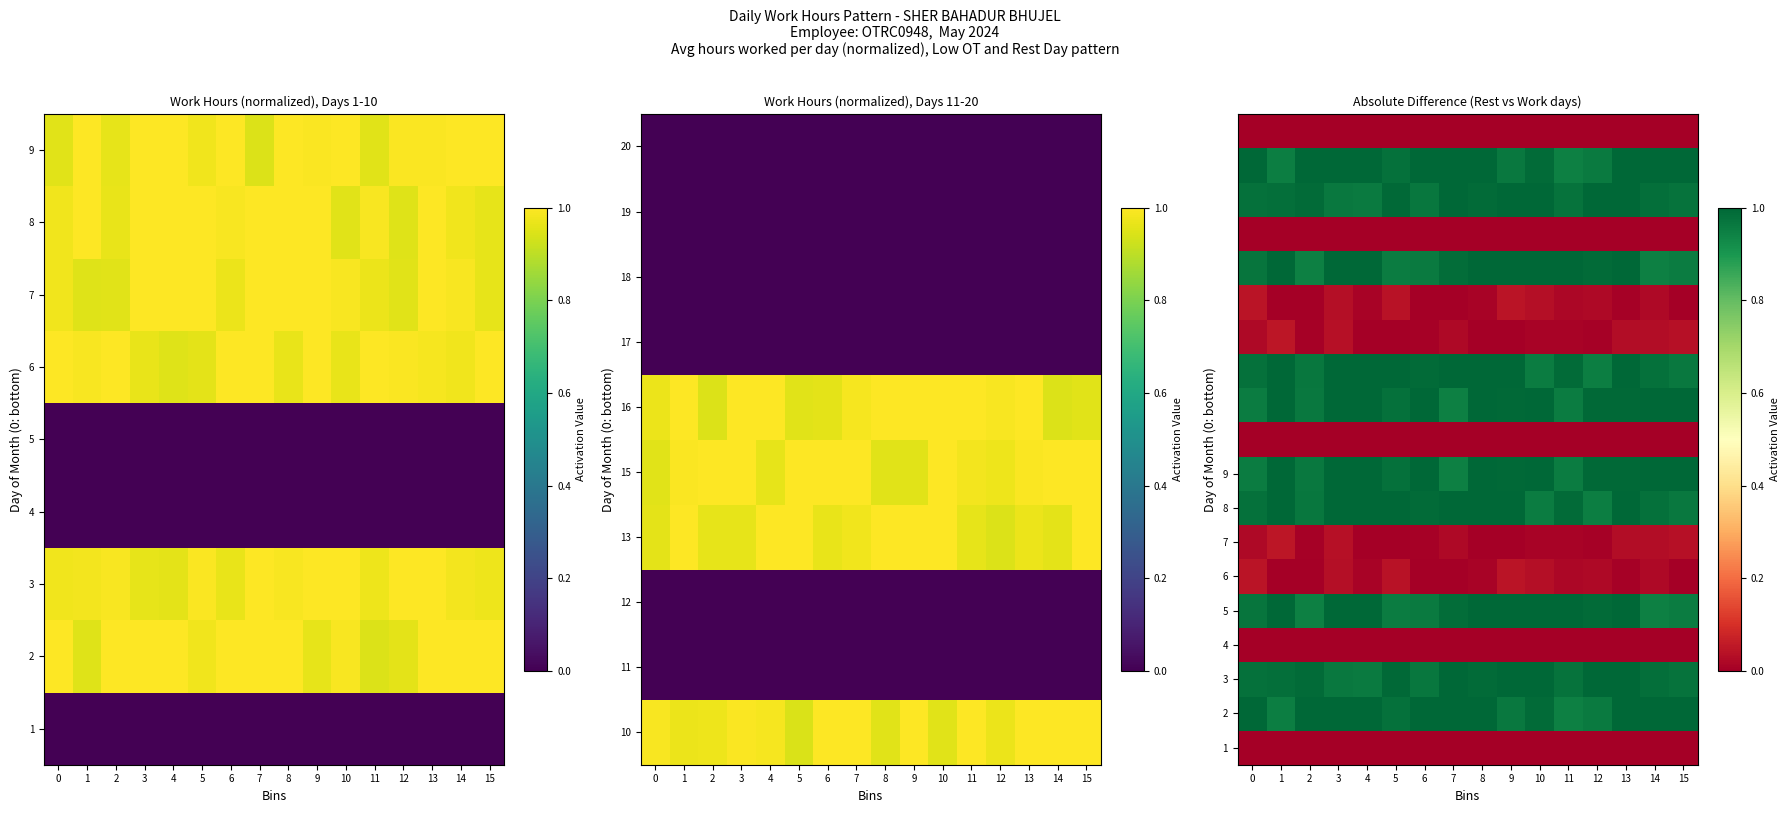

Which has a higher value, 15 or 13?

15